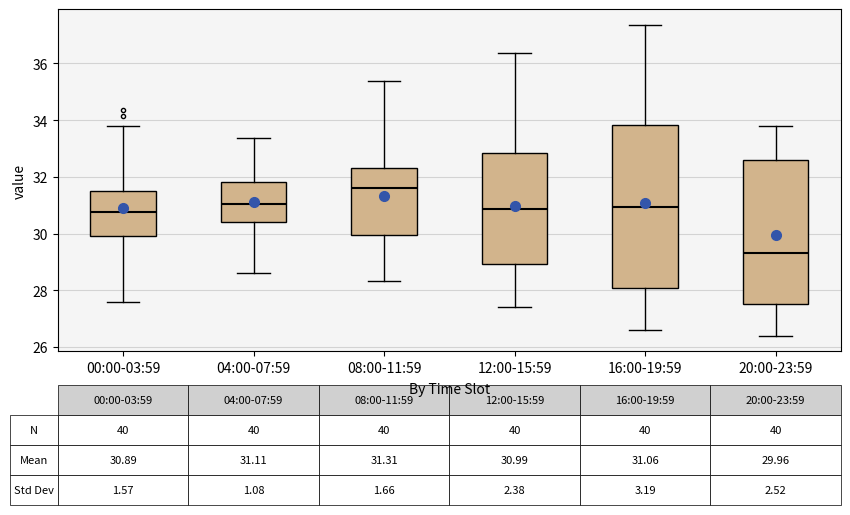

Which box has the lowest median line?

20:00-23:59